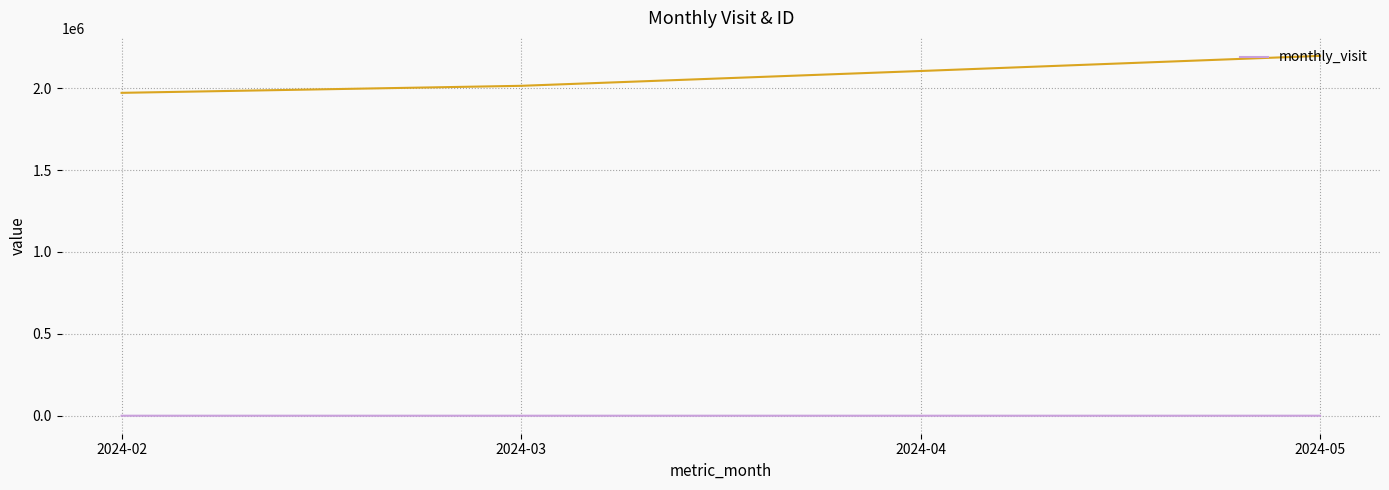

What is the value of the 1st point from the left?

17